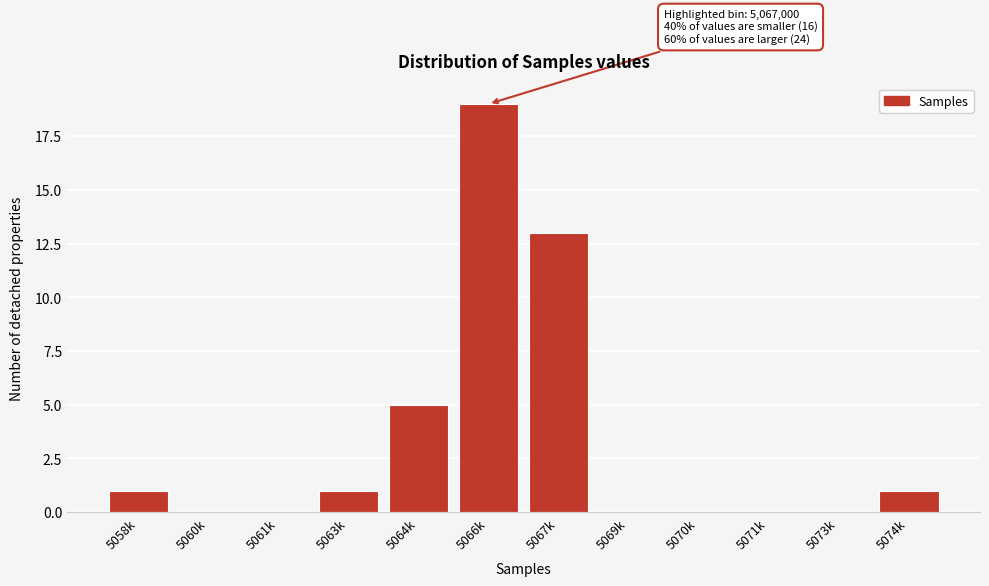

Reading left to right, extract all data points from this chart.

5058k=1	5060k=0	5061k=0	5063k=1	5064k=5	5066k=19	5067k=13	5069k=0	5070k=0	5071k=0	5073k=0	5074k=1